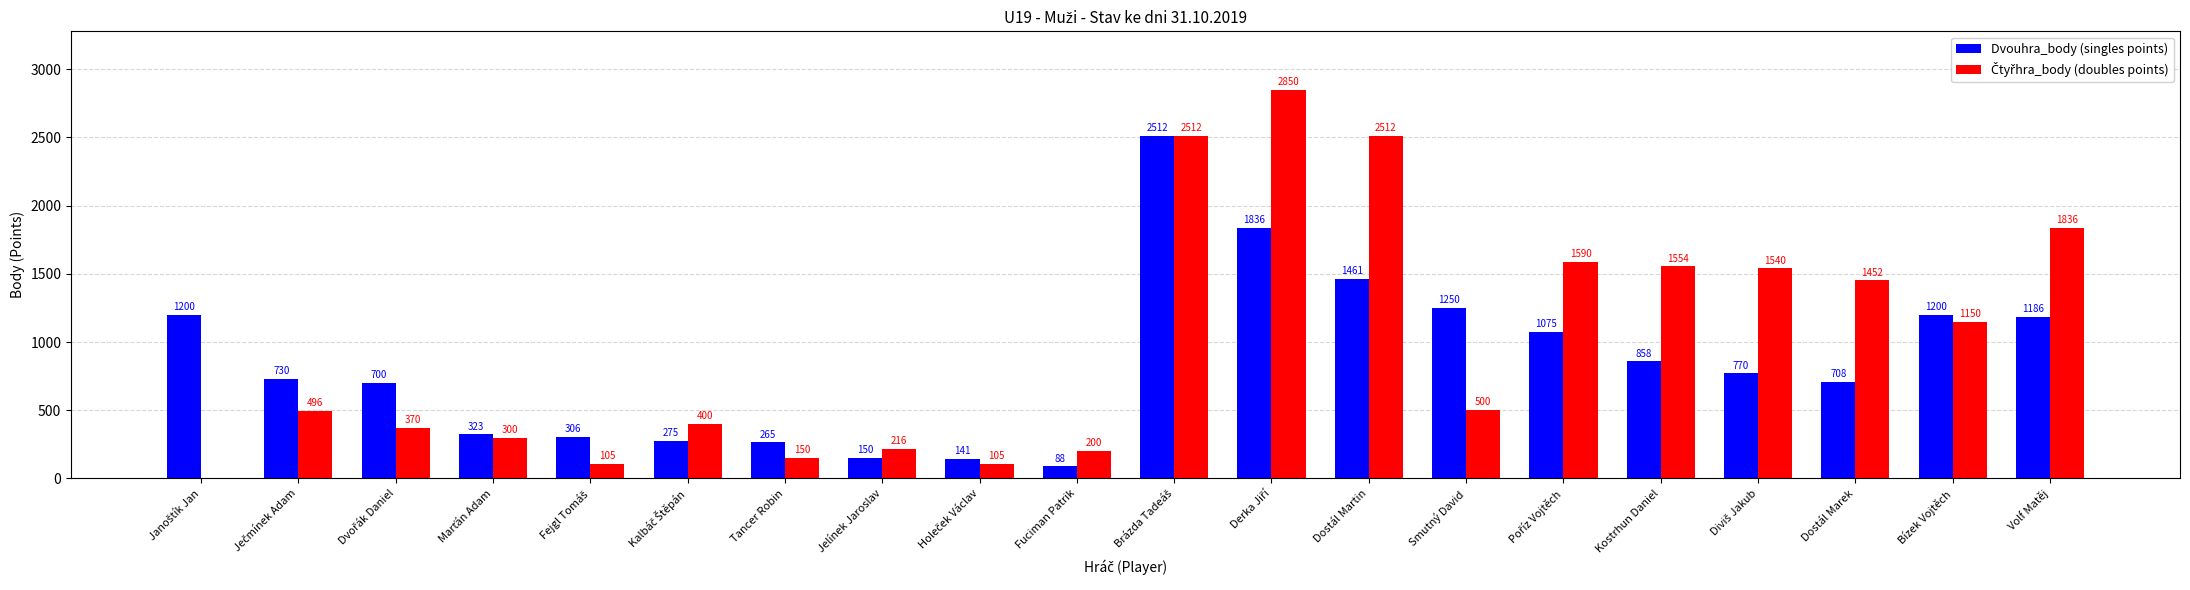

What is the maximum value shown in the chart?

2850